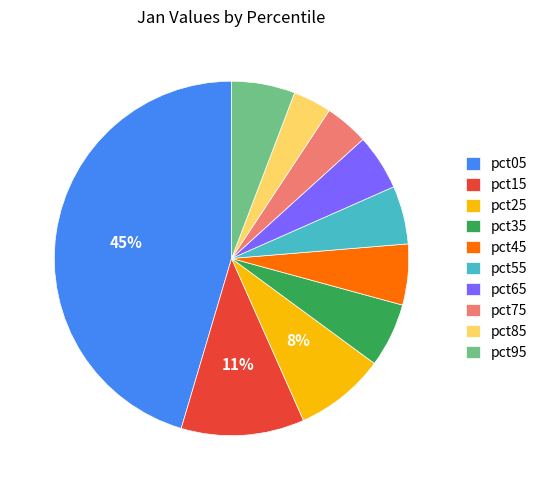

The pct35 slice represents 6% of the pie. True or false?

True